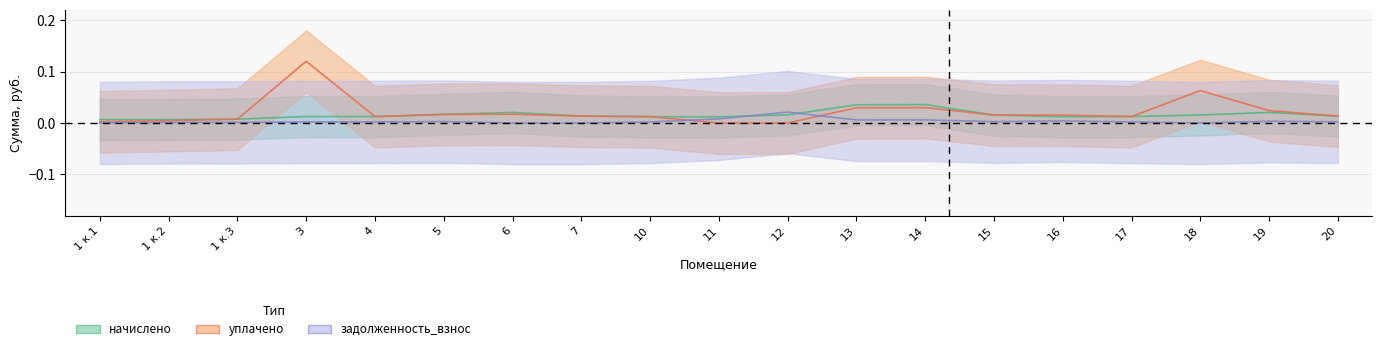

How many interior local peaks does the задолженность_взнос series have?

6